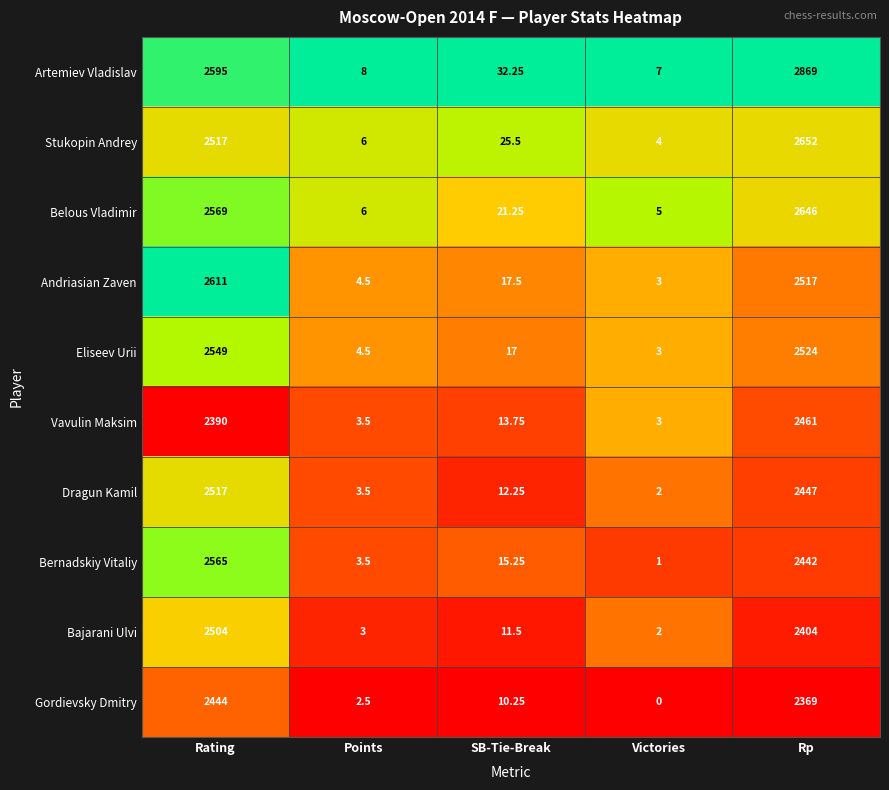

At which label is Vavulin Maksim closest to 1232?

Rating